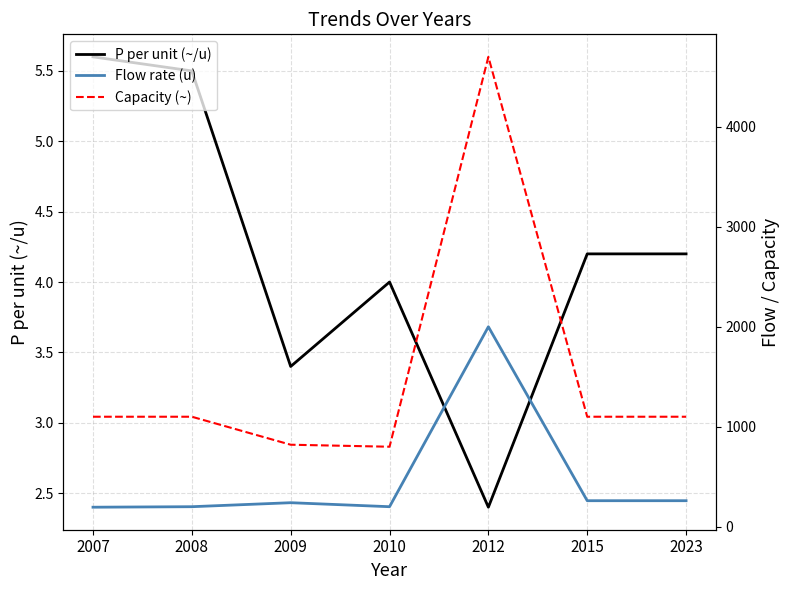

Count the P per unit (~/u) values in the range 3 to 5.

4